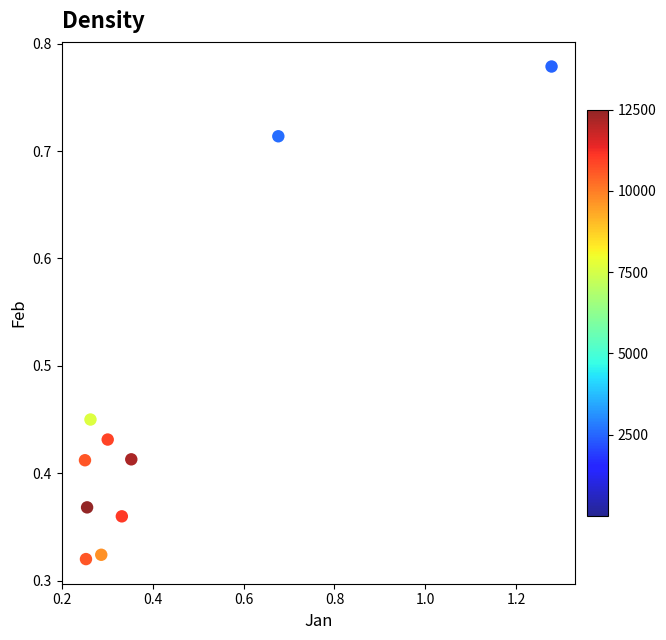

What is the range of X values (max minus min)?

1.0